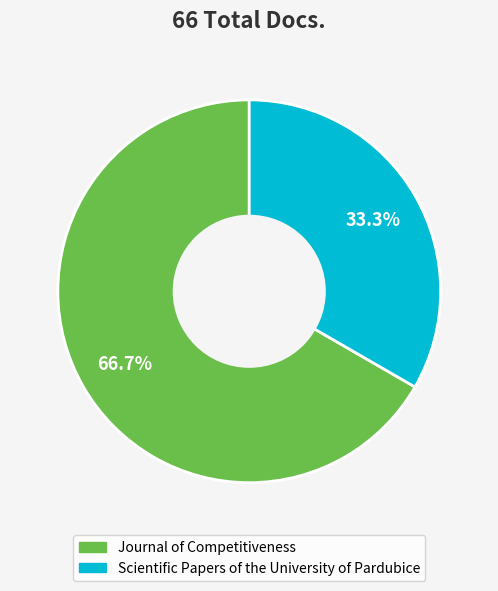

To the nearest percent, what is the combined percentage of Journal of Competitiveness and Scientific Papers of the University of Pardubice?

100%